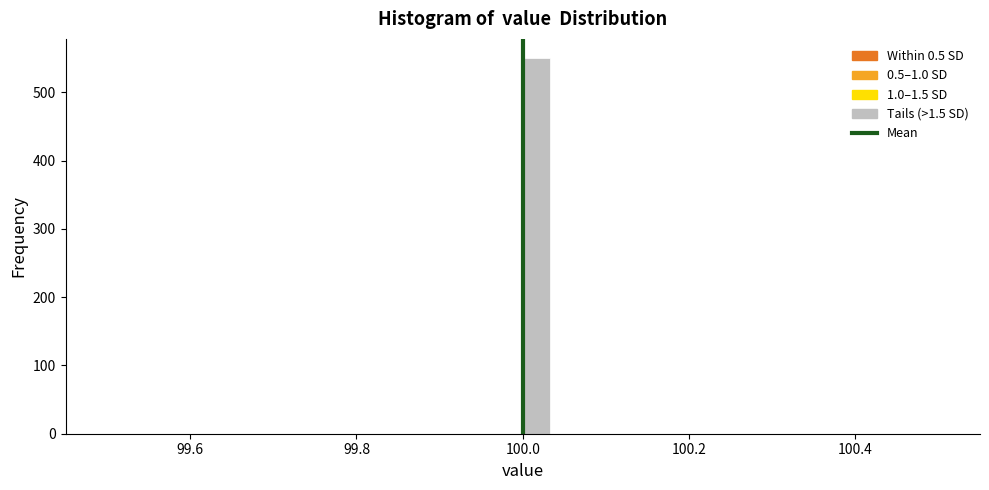

Read against the x-axis, roughly where is the centre of the tallest bar?

100.02